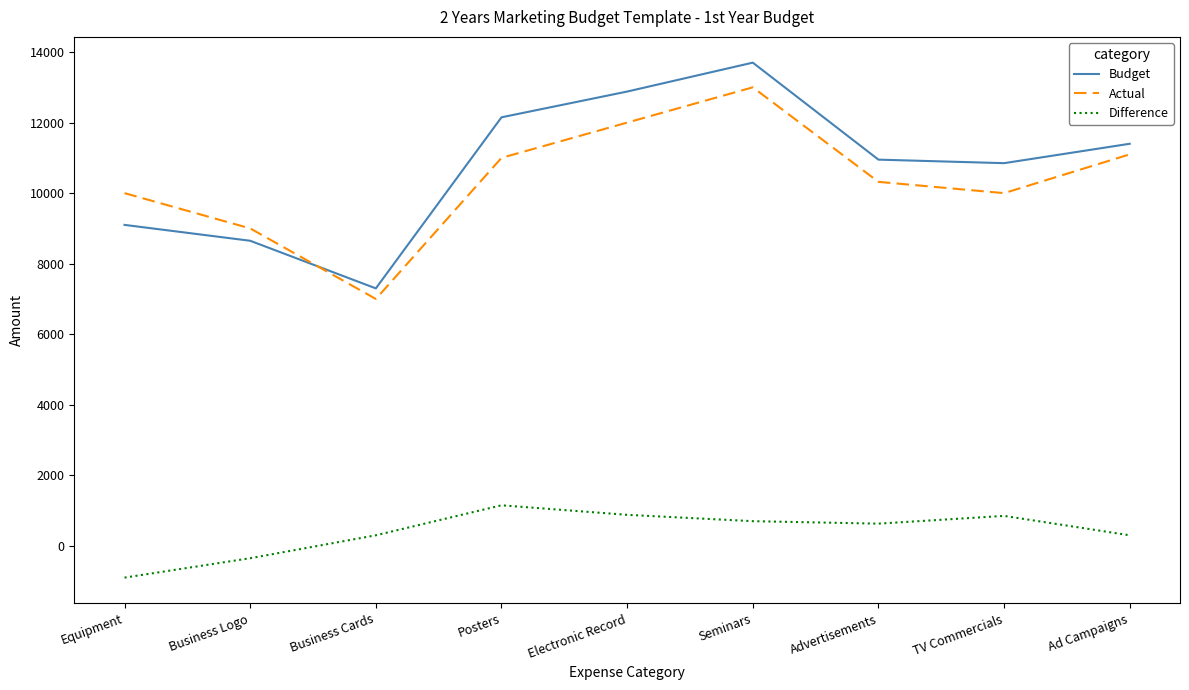

Between Equipment and Ad Campaigns, which series saw the biggest shift?

Budget